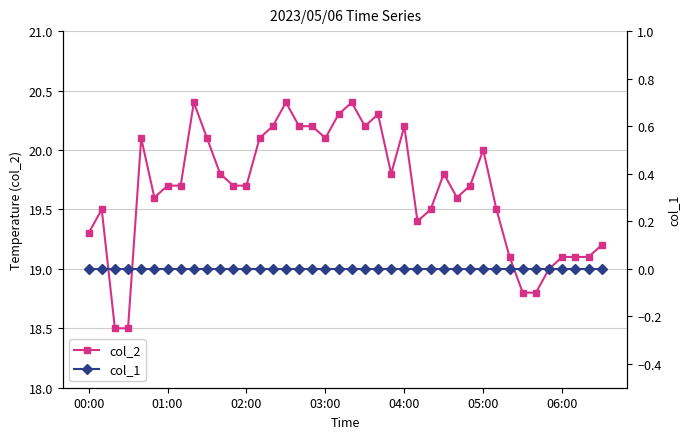

What position from the right is 11?

29